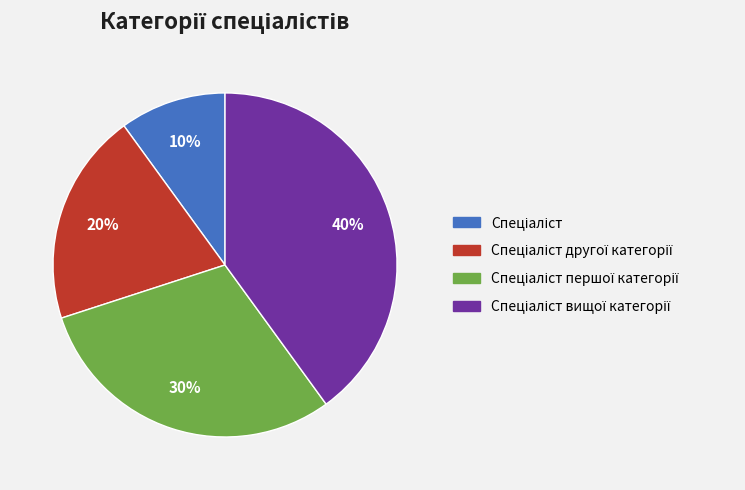

Is there a majority slice in this chart?

No